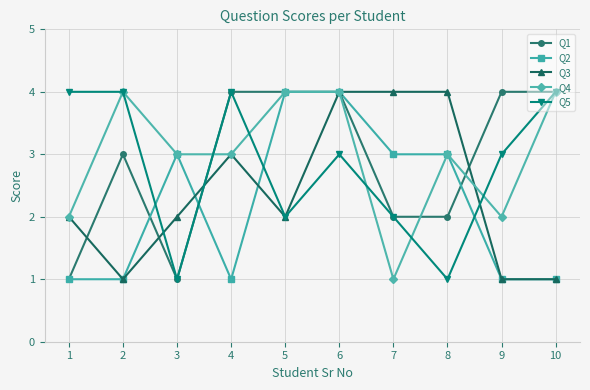

Between 4 and 6, which series saw the biggest shift?

Q2